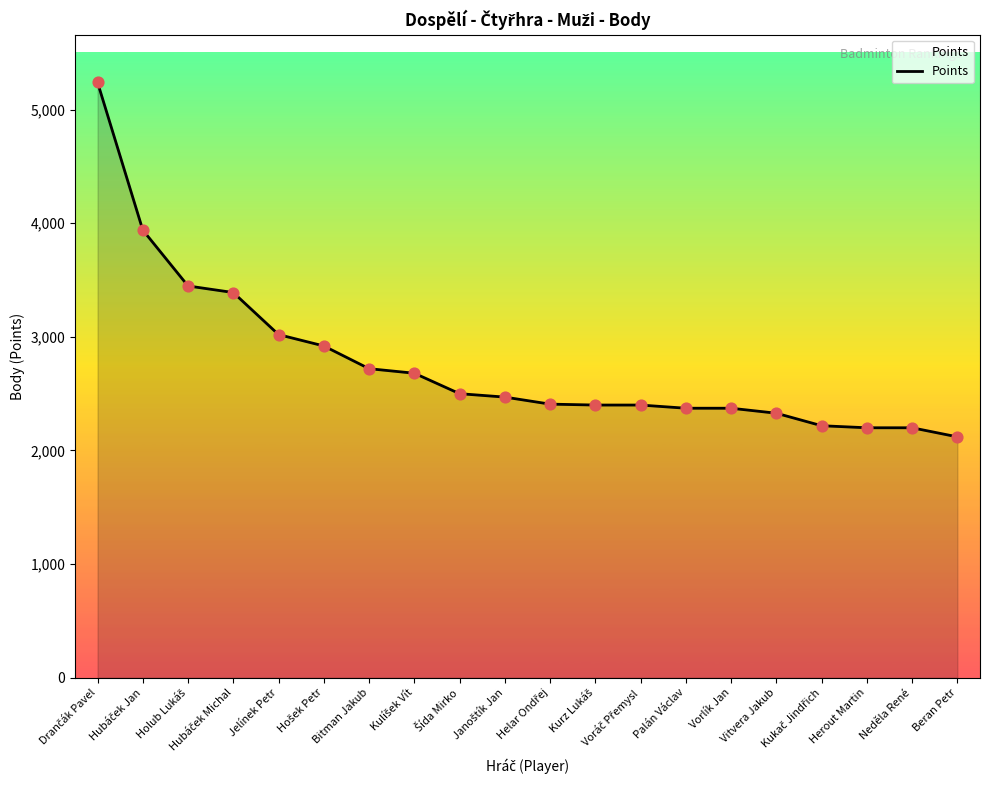

What value does the data have at Beran Petr, to the nearest 10?

2120